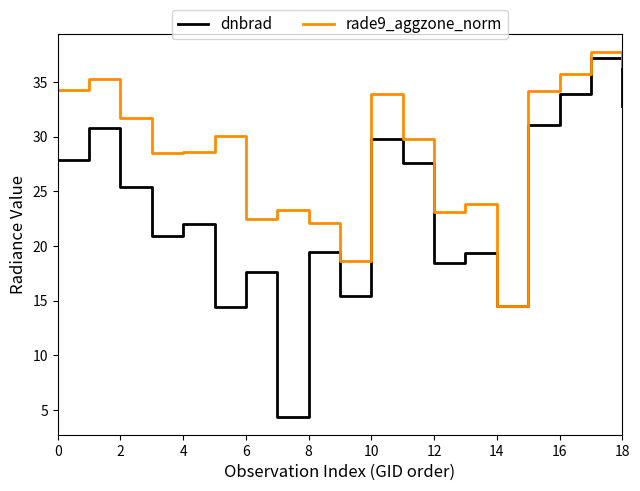

List the series in order of their overall mean, lowest first.

dnbrad, rade9_aggzone_norm